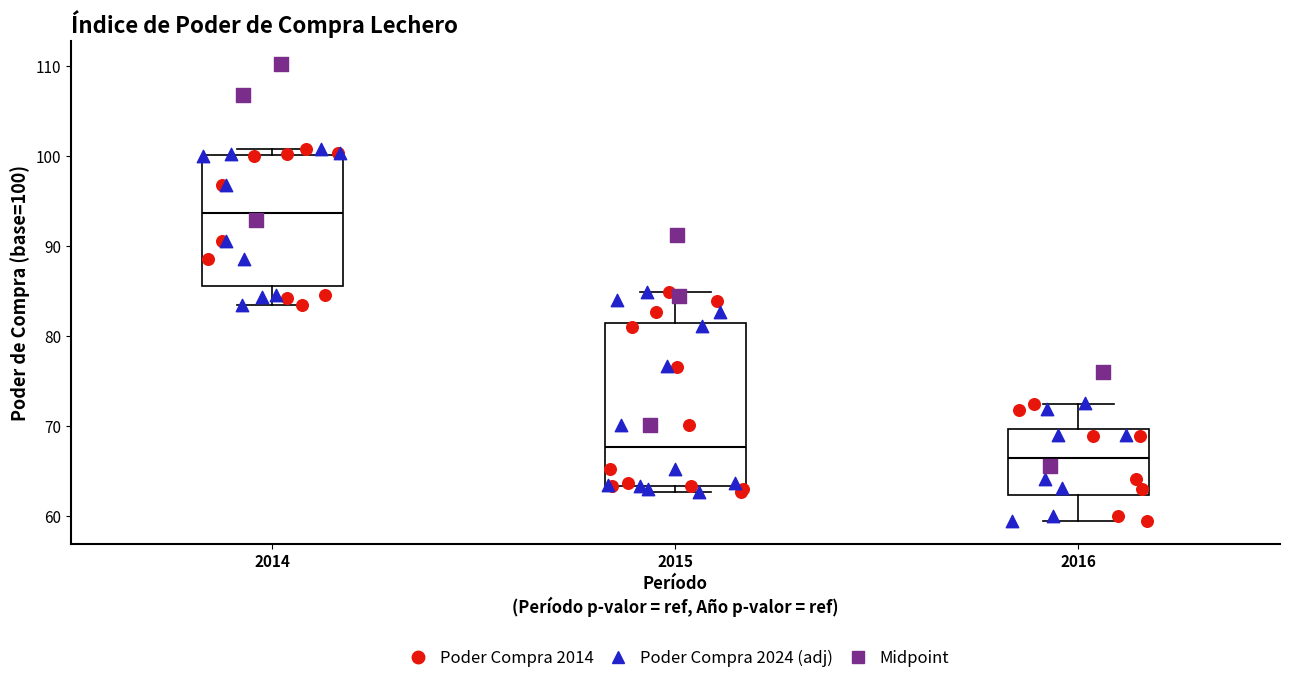

Reading left to right, read every box against the y-axis: the position of its median line, the range the box covers, and the ends of its whiskers. The values are not printed on the chart, so give them approximately, as read against the axis.

2014: median 94, box 86 to 100, whiskers 83 to 101
2015: median 68, box 63 to 81, whiskers 63 (just below the box's lower edge) to 85
2016: median 67, box 62 to 70, whiskers 59 to 73